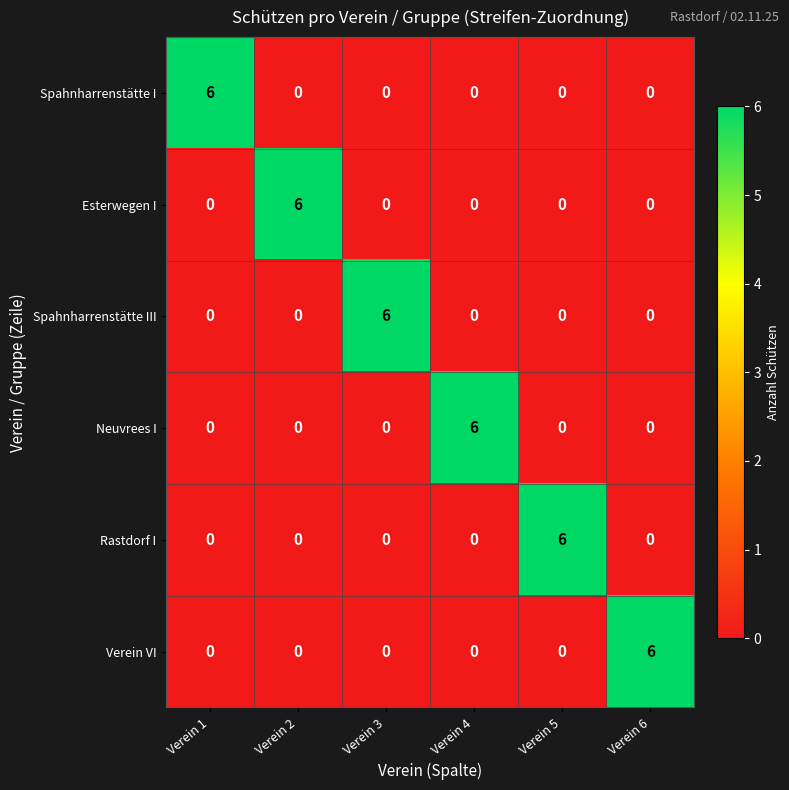

How many Neuvrees I values are between 0 and 1?

5